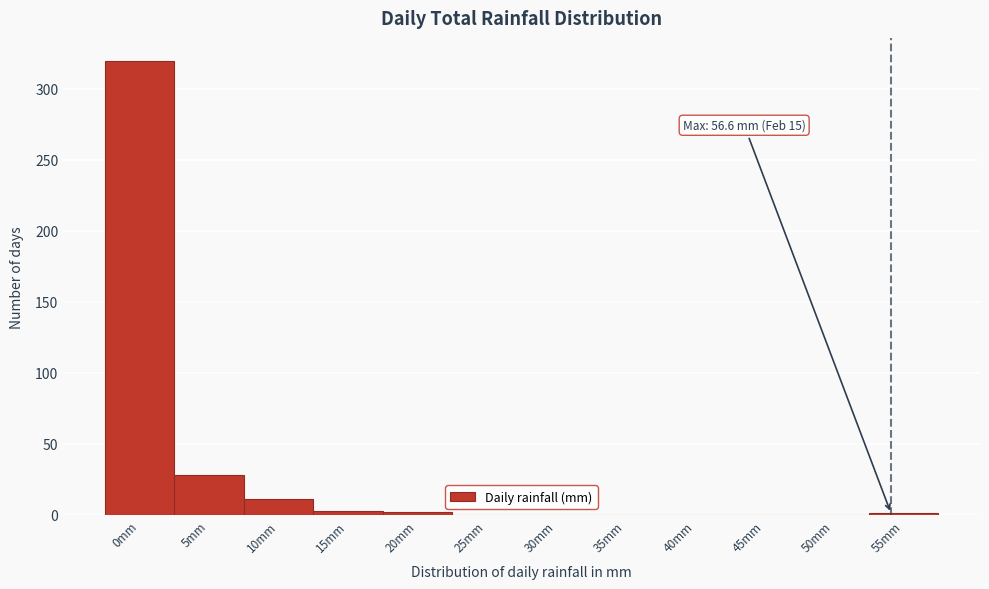

Which has a higher value, 10mm or 35mm?

10mm